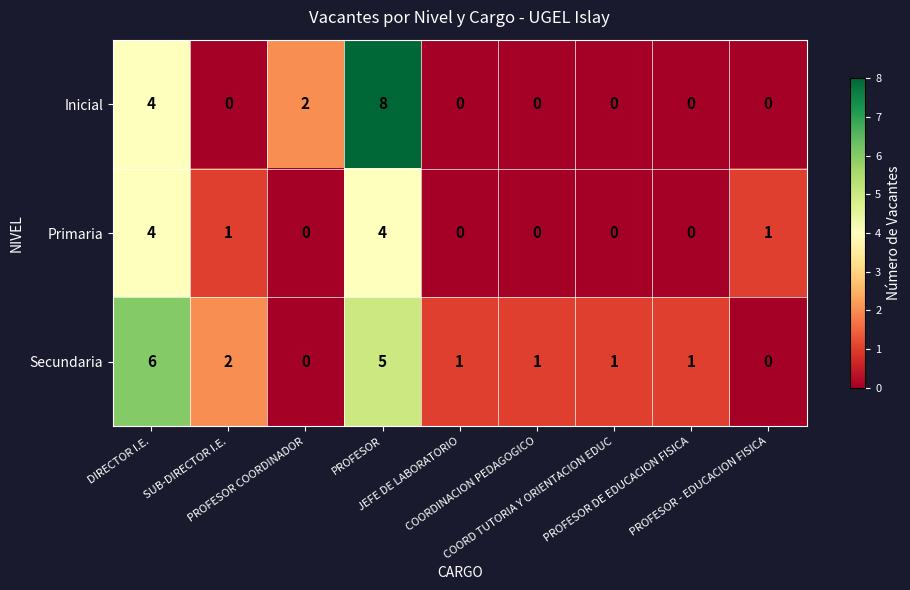

What is the highest value of the Primaria series?

4